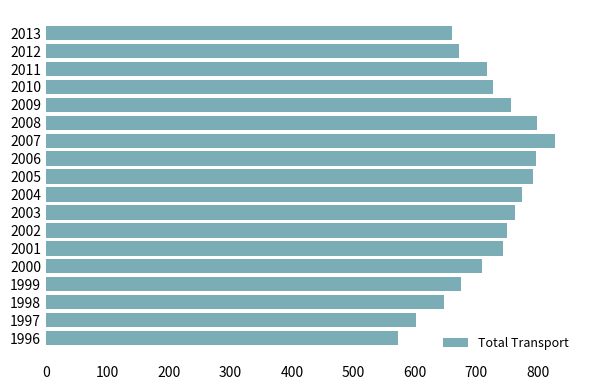

Is it true that the value at 2006 is 1325.6?

False